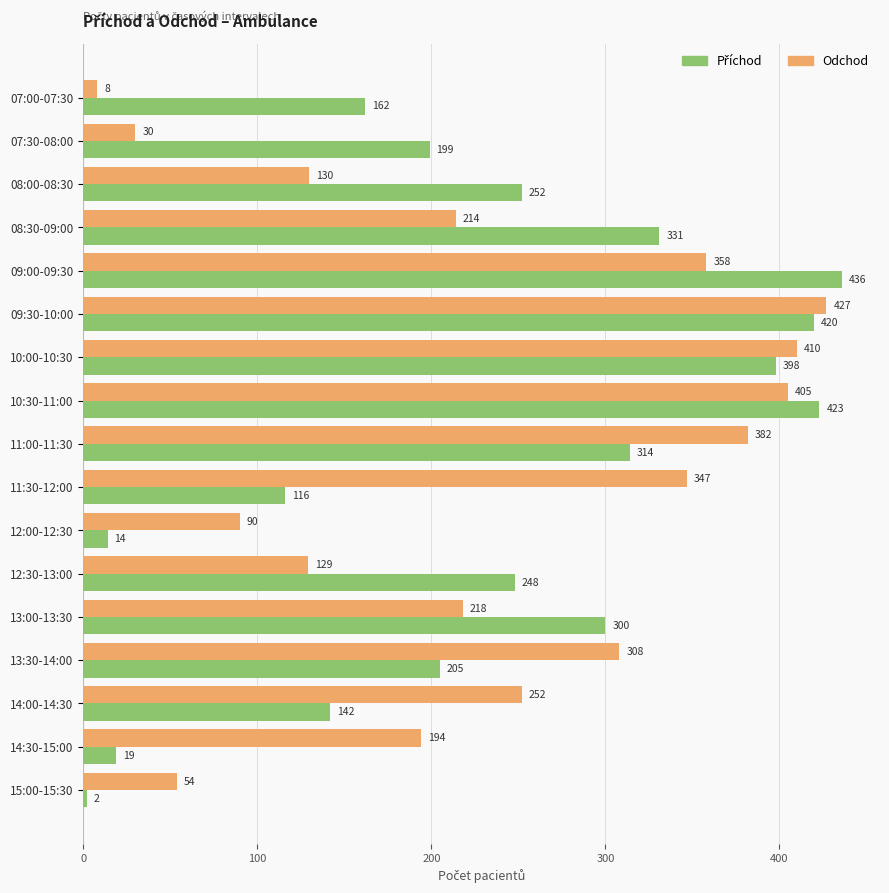

What is the difference between the second highest and minimum values in the Odchod series?

402